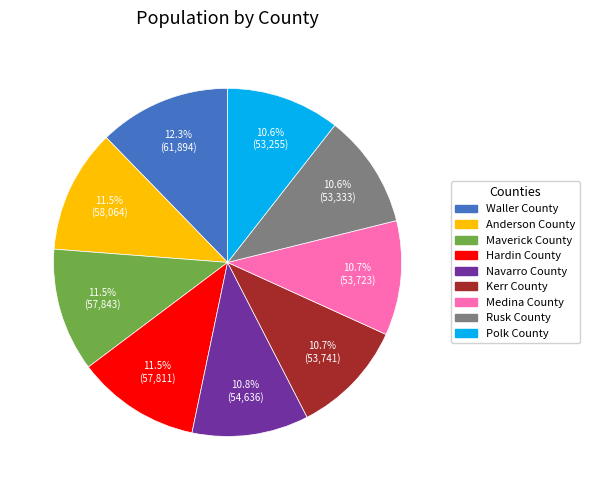

To the nearest percent, what is the combined percentage of Kerr County and Polk County?

21%